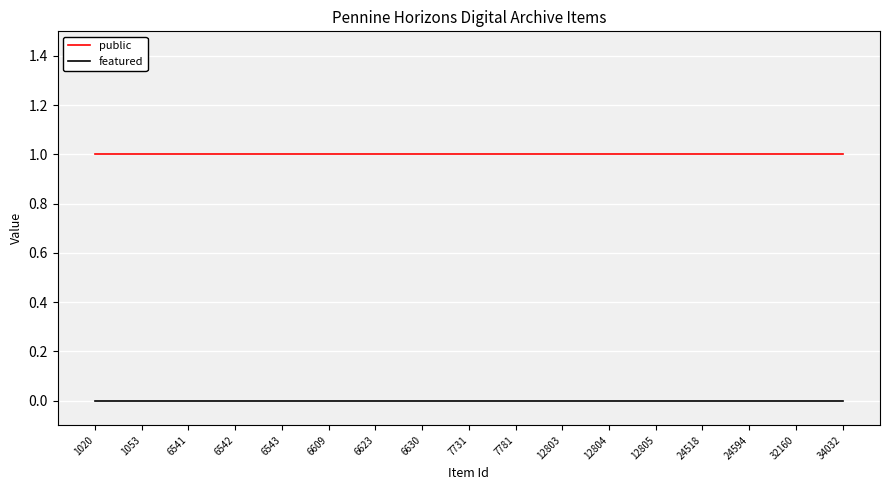

Reading left to right, extract all data points from this chart.

public: 1020=1	1053=1	6541=1	6542=1	6543=1	6609=1	6623=1	6630=1	7731=1	7781=1	12803=1	12804=1	12805=1	24518=1	24594=1	32160=1	34032=1
featured: 1020=0	1053=0	6541=0	6542=0	6543=0	6609=0	6623=0	6630=0	7731=0	7781=0	12803=0	12804=0	12805=0	24518=0	24594=0	32160=0	34032=0